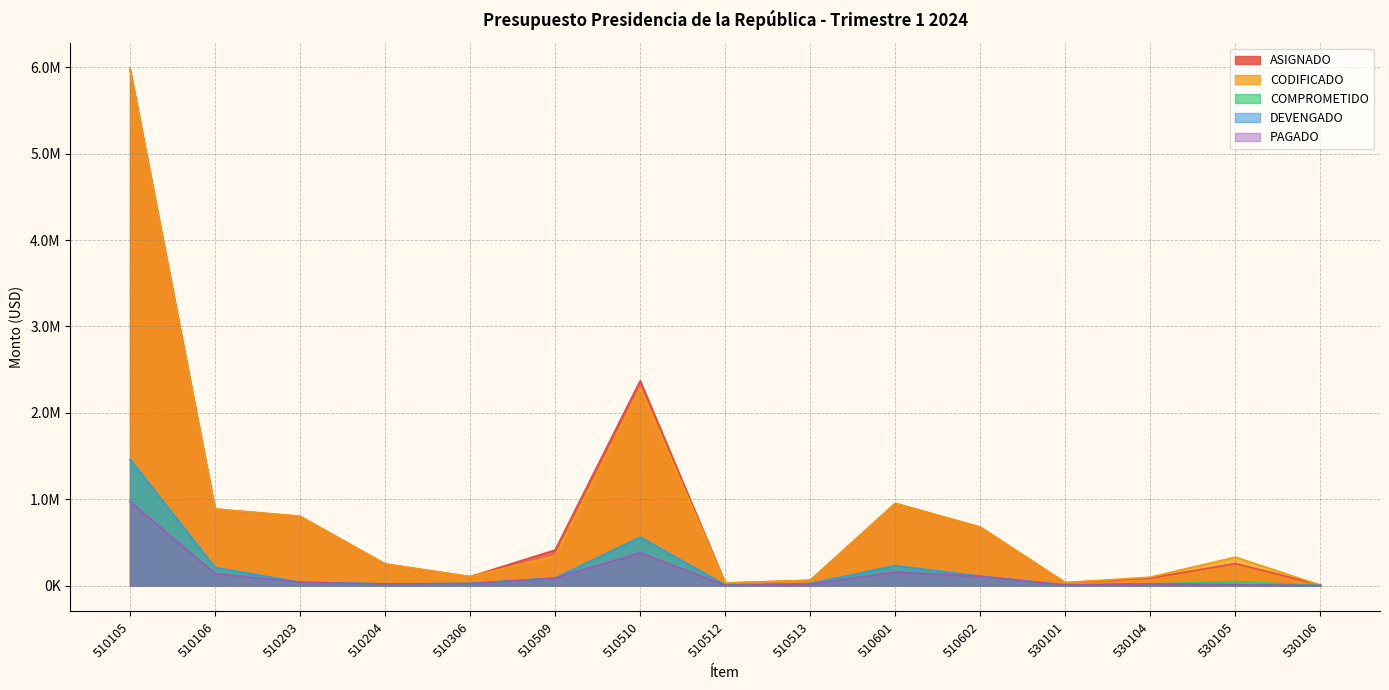

Reading left to right, transcribe all the data shown in this chart.

ASIGNADO: 510105=5983133.8	510106=886271.2	510203=802291.1	510204=249700.7	510306=103392.0	510509=412112.1	510510=2371369.0	510512=29695.2	510513=60926.3	510601=951669.9	510602=675923.5	530101=32888.5	530104=87092.2	530105=254508.4	530106=6292.3
CODIFICADO: 510105=5981060.8	510106=886271.2	510203=802291.1	510204=250700.7	510306=103392.0	510509=344361.1	510510=2285603.4	510512=29695.2	510513=60926.3	510601=951669.9	510602=675923.5	530101=34676.5	530104=98000.0	530105=329279.7	530106=4570.5
COMPROMETIDO: 510105=1462000.7	510106=207435.0	510203=38352.2	510204=18585.4	510306=23496.0	510509=86454.1	510510=559195.2	510512=6020.0	510513=22368.9	510601=229671.3	510602=107496.6	530101=6811.4	530104=18967.0	530105=47202.2	530106=315.1
DEVENGADO: 510105=1462000.7	510106=207435.0	510203=38352.2	510204=18585.4	510306=23496.0	510509=86454.1	510510=559195.2	510512=6020.0	510513=22368.9	510601=229671.3	510602=107496.6	530101=5434.4	530104=18967.0	530105=9601.4	530106=315.1
PAGADO: 510105=971075.6	510106=137542.0	510203=38189.8	510204=18585.4	510306=23496.0	510509=86454.1	510510=378790.5	510512=2193.7	510513=16622.4	510601=155488.4	510602=107496.6	530101=5413.3	530104=18967.0	530105=9601.4	530106=315.1